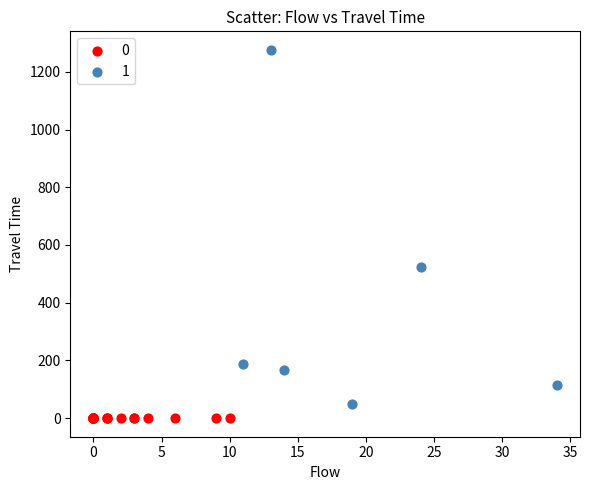

What are all the series names shown in the legend?

0, 1